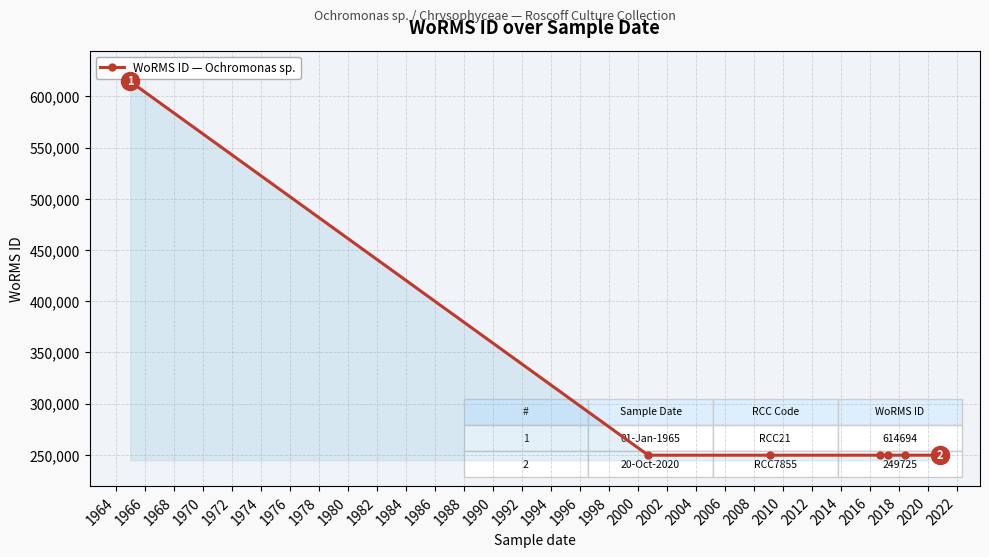

How many lines are shown in the chart?

1